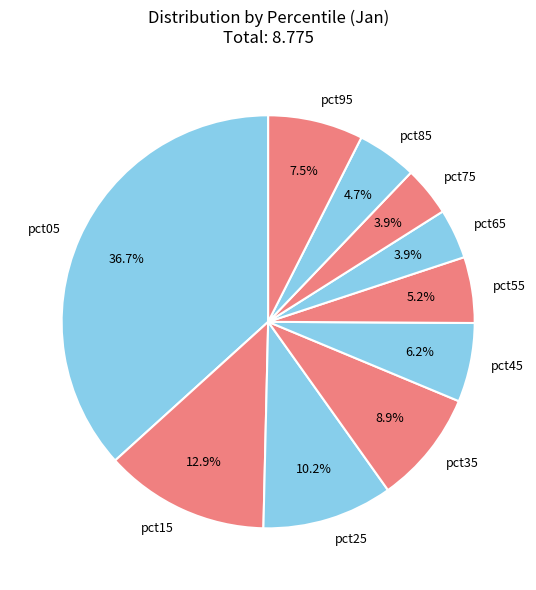

To the nearest percent, what is the average slice percentage?

10%